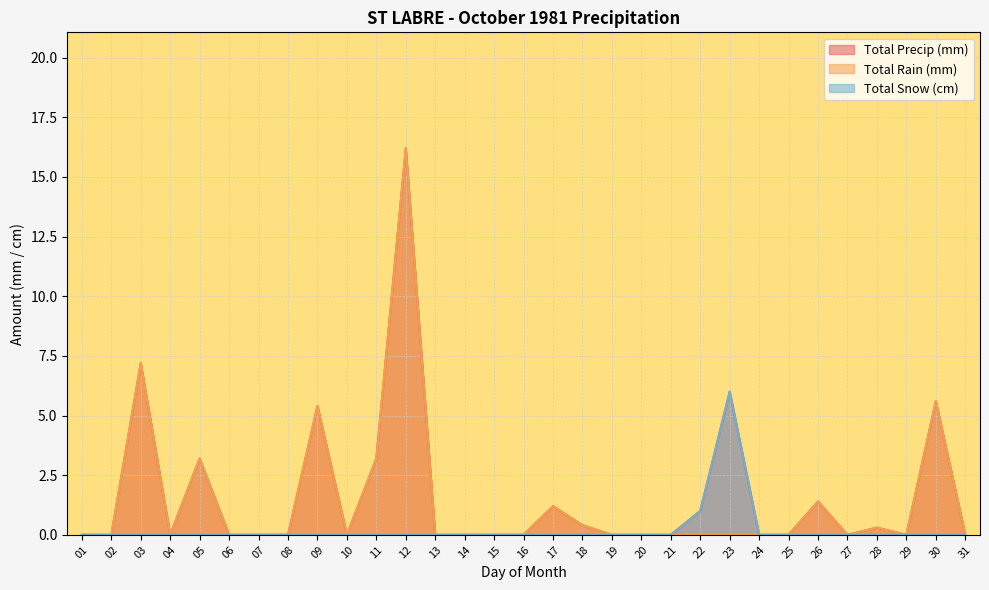

What is the maximum value shown in the chart?

16.2